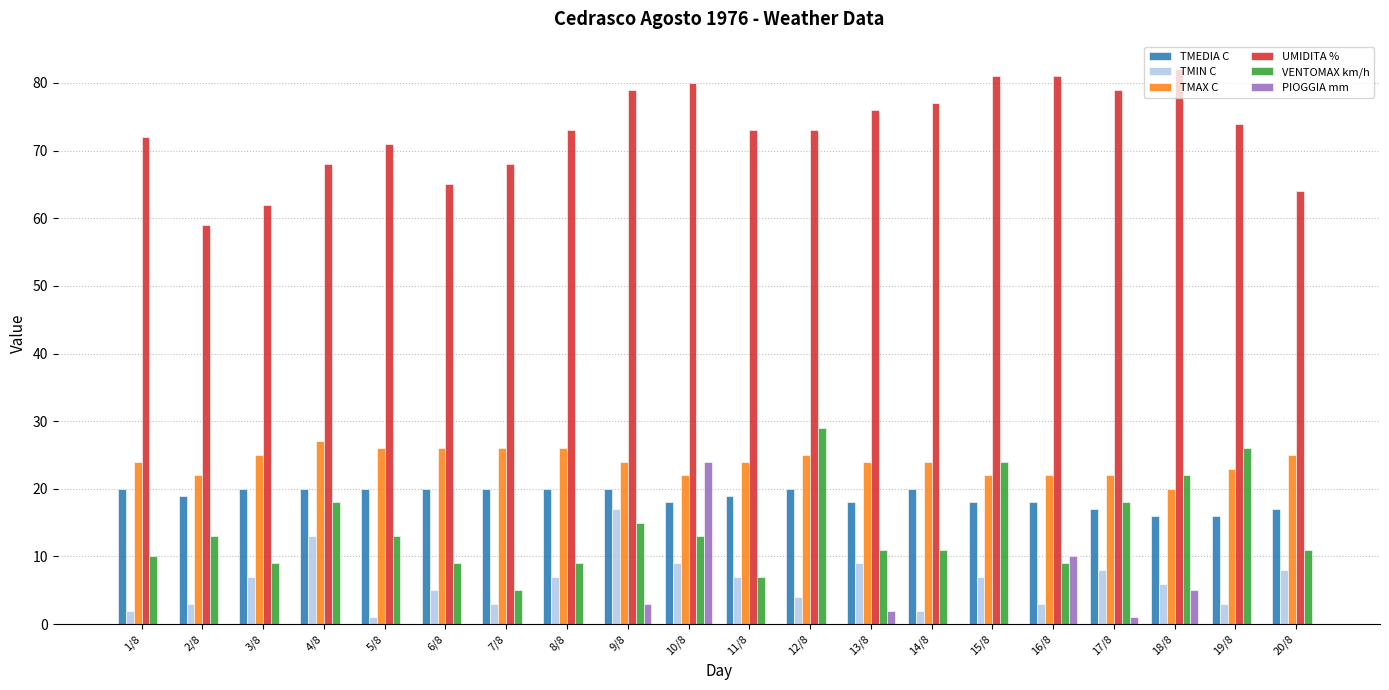

Is the value of TMIN C at 19/8 greater than the value of TMEDIA C at 14/8?

No